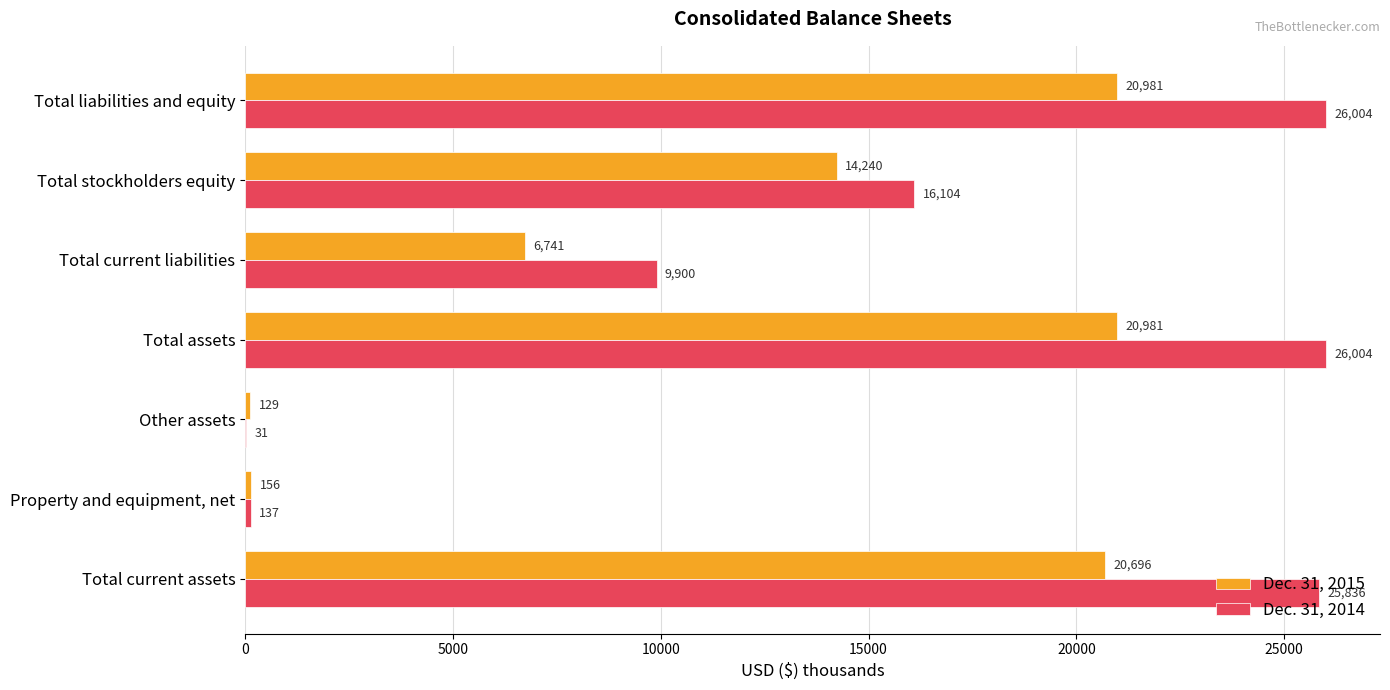

Count the number of data series in this chart.

2